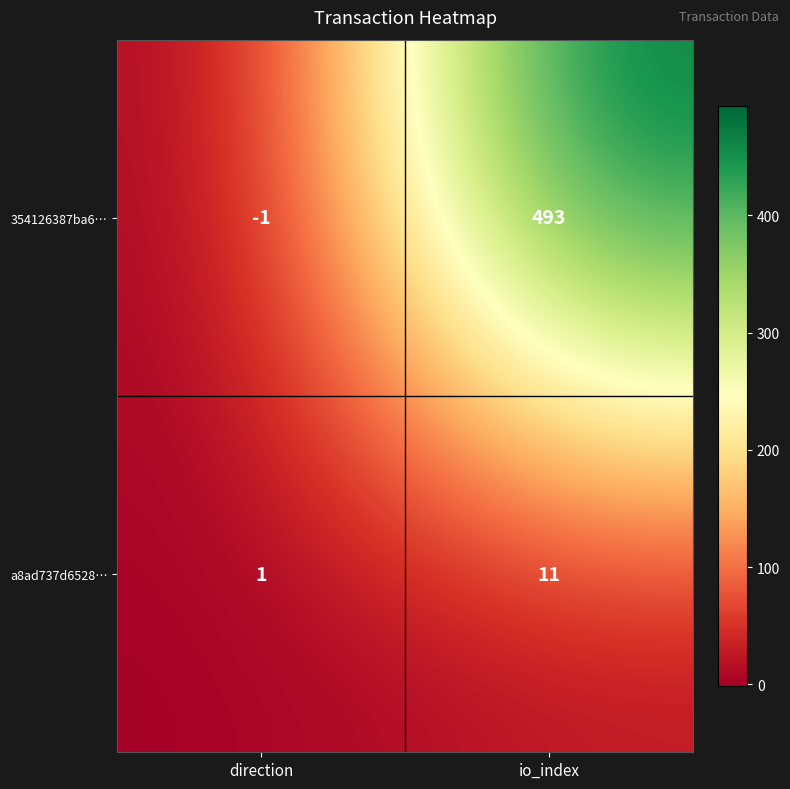

How many values in 354126387ba6… are below zero?

1